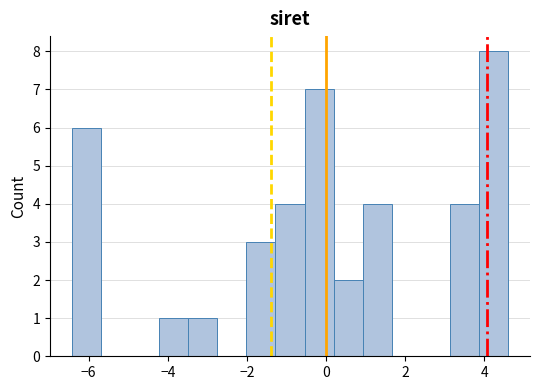

Read against the x-axis, roughly where is the centre of the tallest bar?

4.2